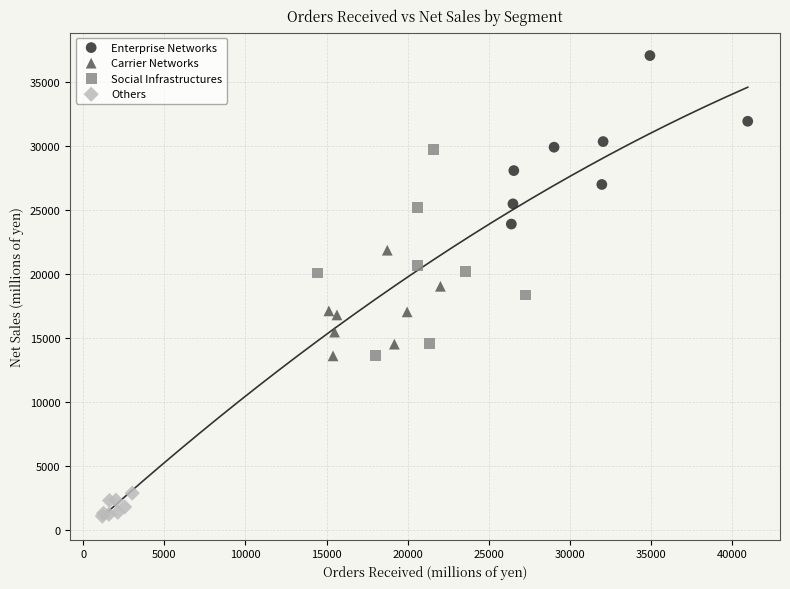

Which series has the largest Y range (max minus min)?

Social Infrastructures